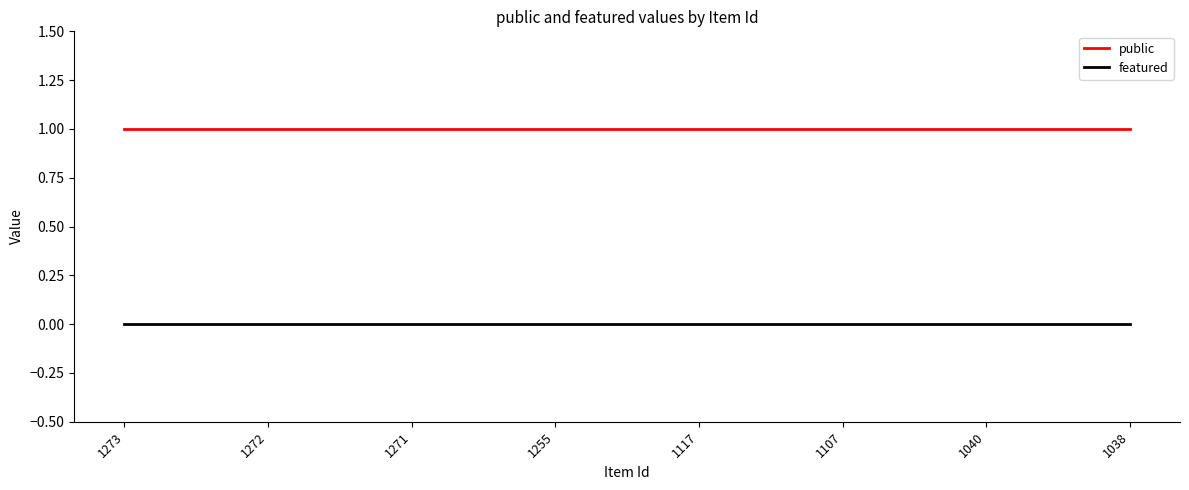

True or false: public and featured cross at least once.

False